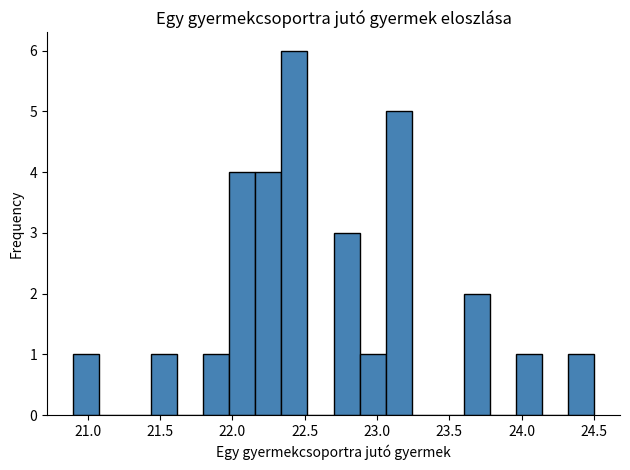

Read against the x-axis, roughly where is the centre of the tallest bar?

22.45